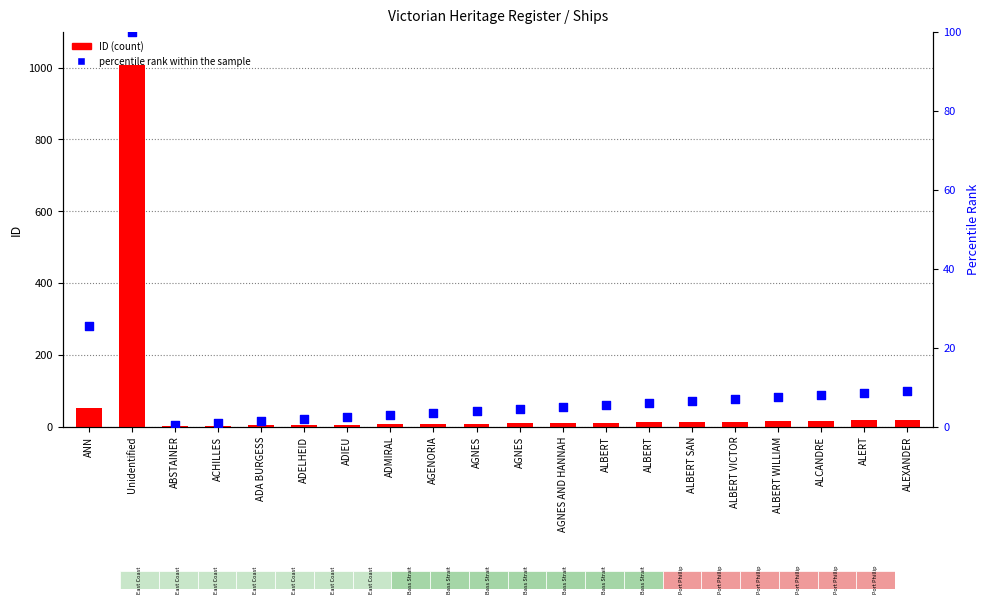

What are all the series names shown in the legend?

ID (count), percentile rank within the sample